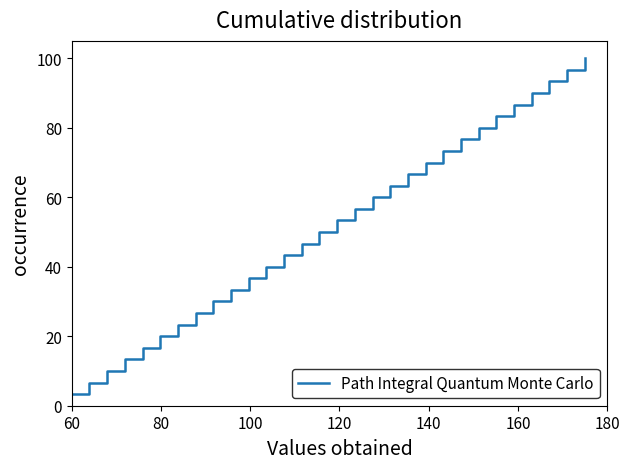

What is the difference between the maximum and minimum values?

96.7